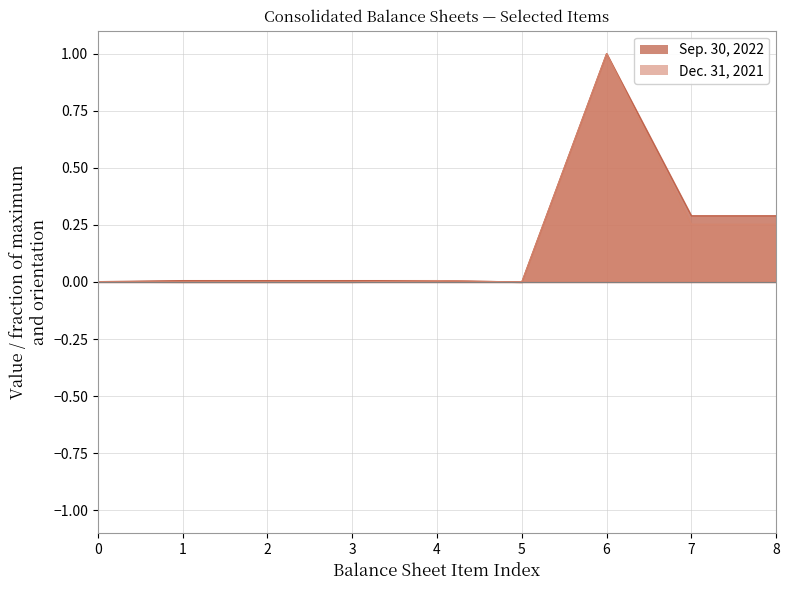

True or false: Dec. 31, 2021 and Sep. 30, 2022 cross at least once.

True